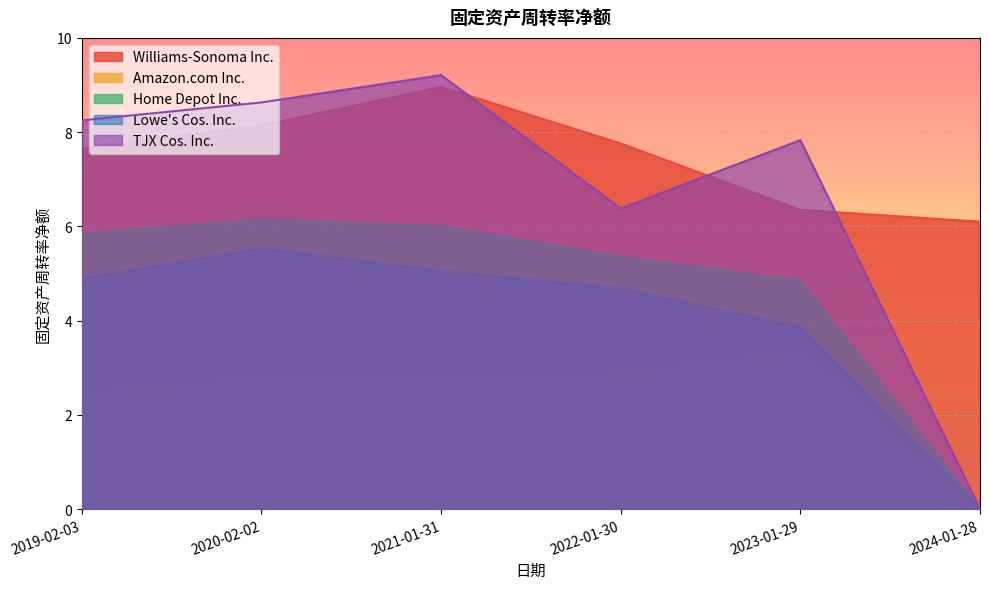

Reading left to right, what are all the values shown in this chart?

Williams-Sonoma Inc.: 2019-02-03=7.7	2020-02-02=8.1	2021-01-31=9.0	2022-01-30=7.8	2023-01-29=6.3	2024-01-28=6.1
Amazon.com Inc.: 2019-02-03=2.5	2020-02-02=2.8	2021-01-31=2.8	2022-01-30=2.9	2023-01-29=3.4	2024-01-28=0.0
Home Depot Inc.: 2019-02-03=5.8	2020-02-02=6.1	2021-01-31=6.0	2022-01-30=5.3	2023-01-29=4.8	2024-01-28=0.0
Lowe's Cos. Inc.: 2019-02-03=4.9	2020-02-02=5.5	2021-01-31=5.0	2022-01-30=4.7	2023-01-29=3.9	2024-01-28=0.0
TJX Cos. Inc.: 2019-02-03=8.2	2020-02-02=8.6	2021-01-31=9.2	2022-01-30=6.4	2023-01-29=7.8	2024-01-28=0.0